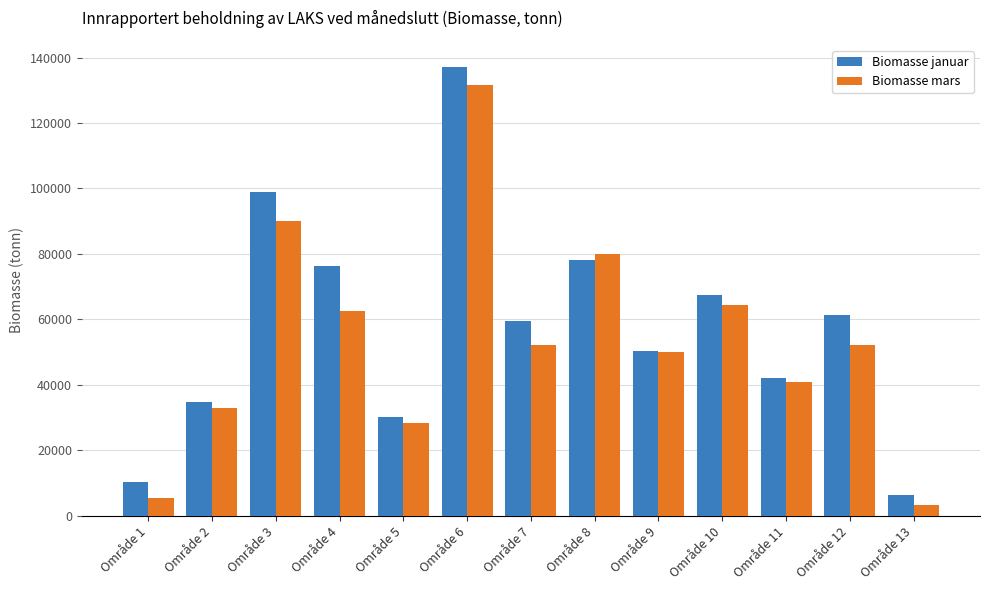

What is the value of the Biomasse januar bar at the 7th from the left?

59632.0